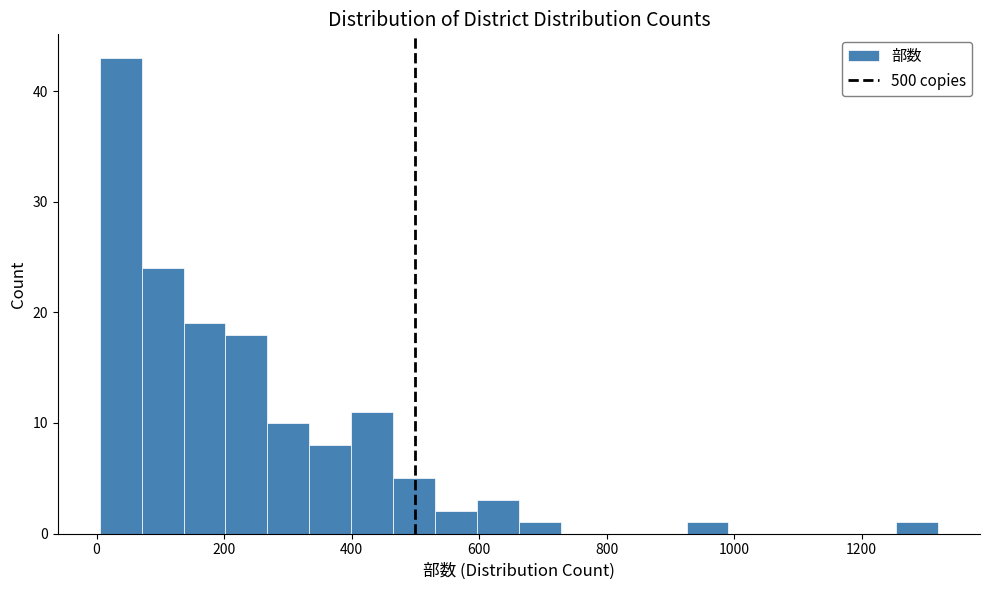

Around what value on the x-axis is the tallest bar? Give the approximate position of its centre, as read against the axis.

40